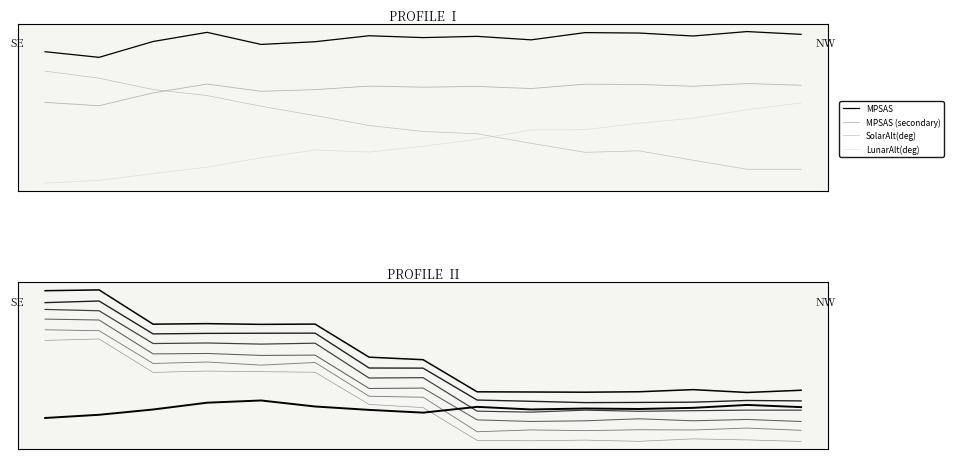

What is the difference between the highest and lowest values at 14?

0.3